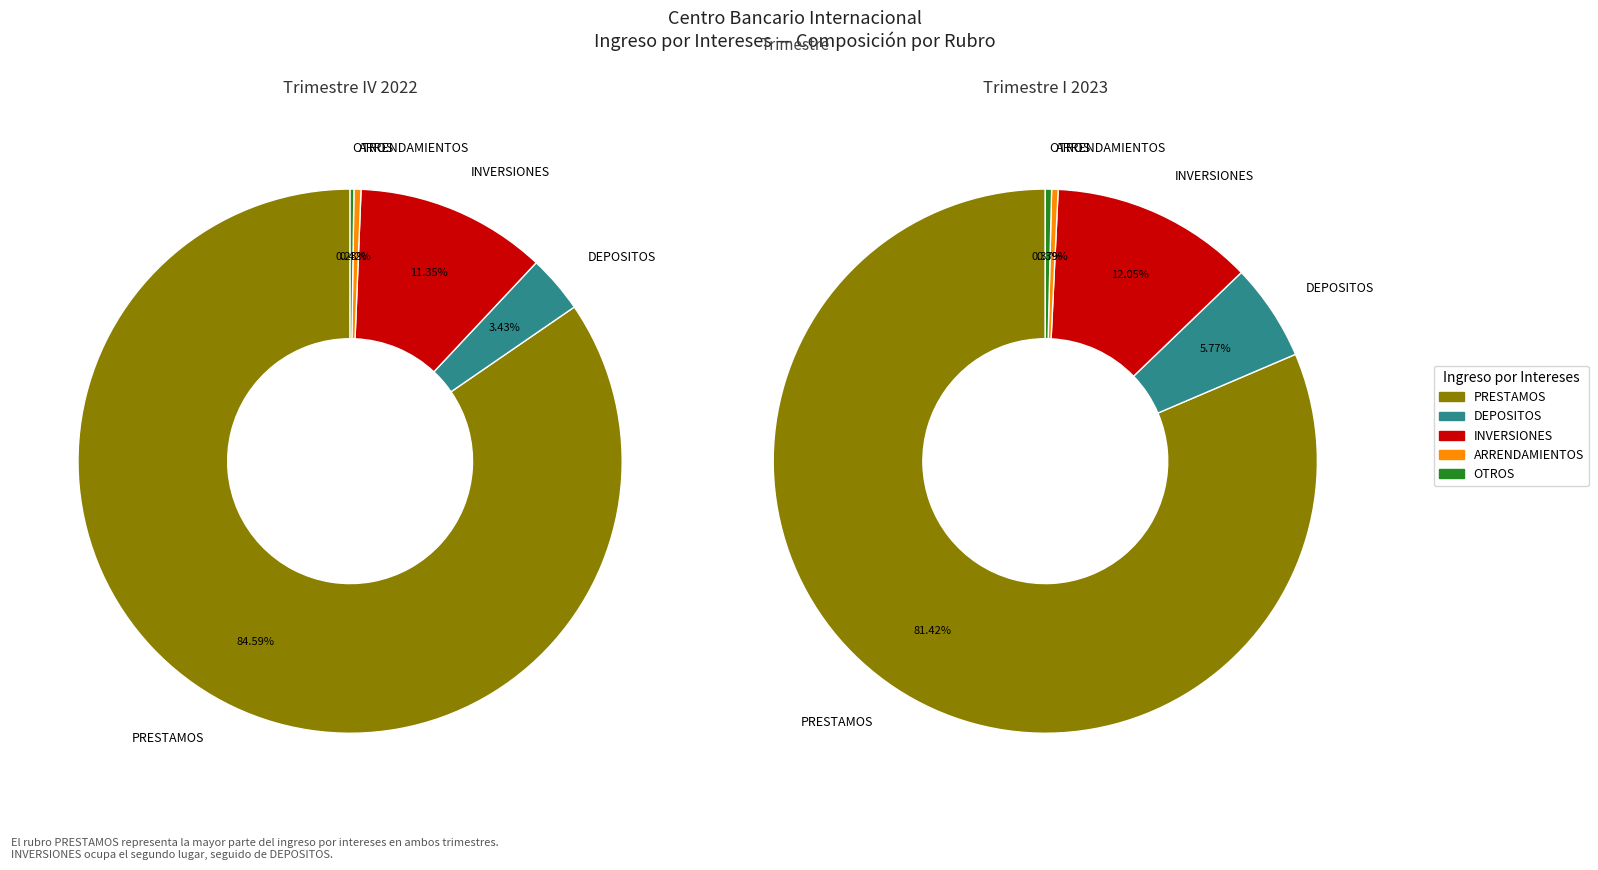

How many slices are in this pie chart?

5